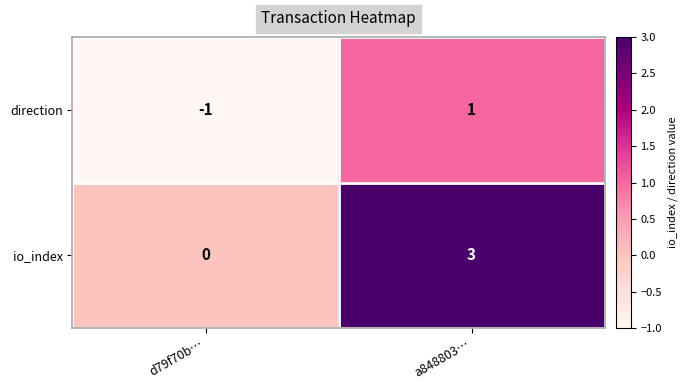

At which label is direction closest to 0?

d79f70b…